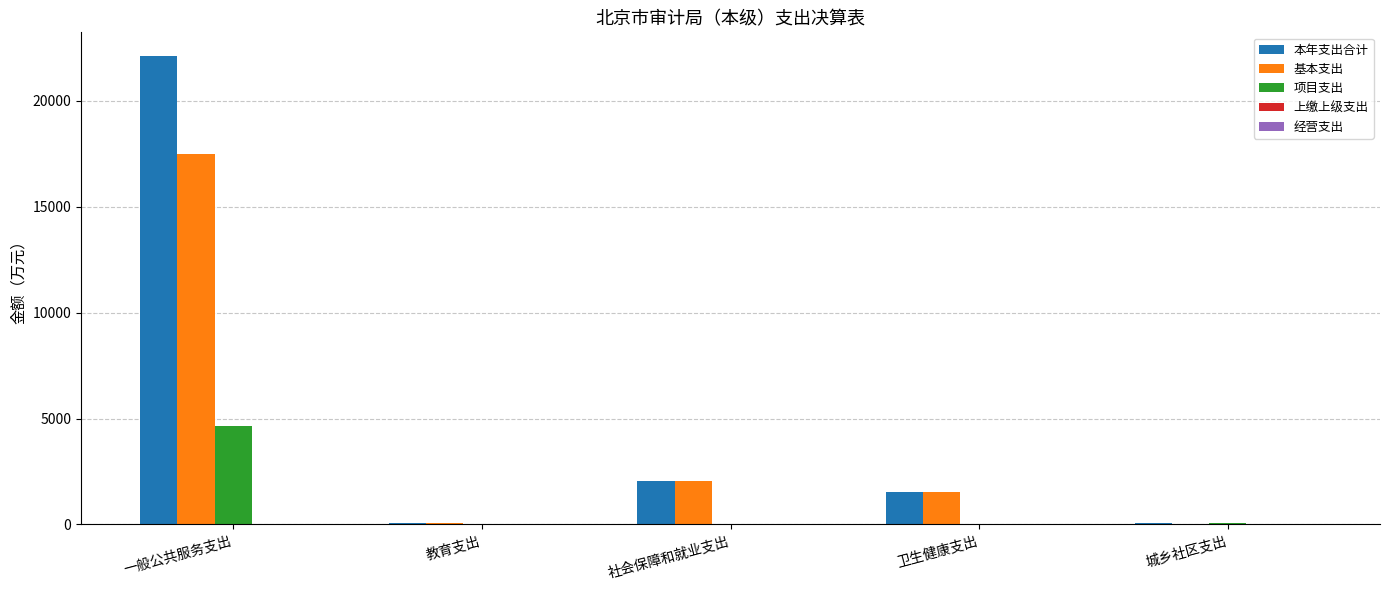

What is the greatest value displayed?

22126.0